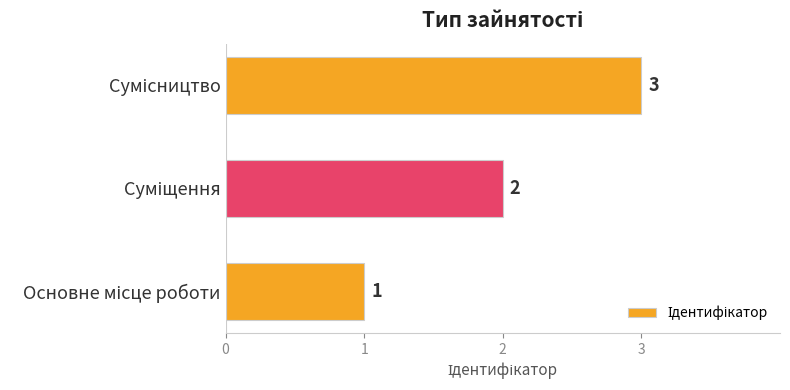

How many values are between 1 and 3?

3